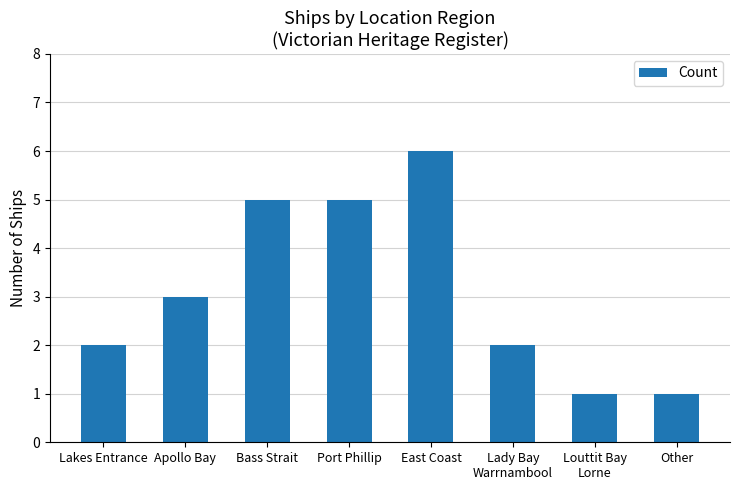

Between Apollo Bay and Lady Bay
Warrnambool, which is larger?

Apollo Bay